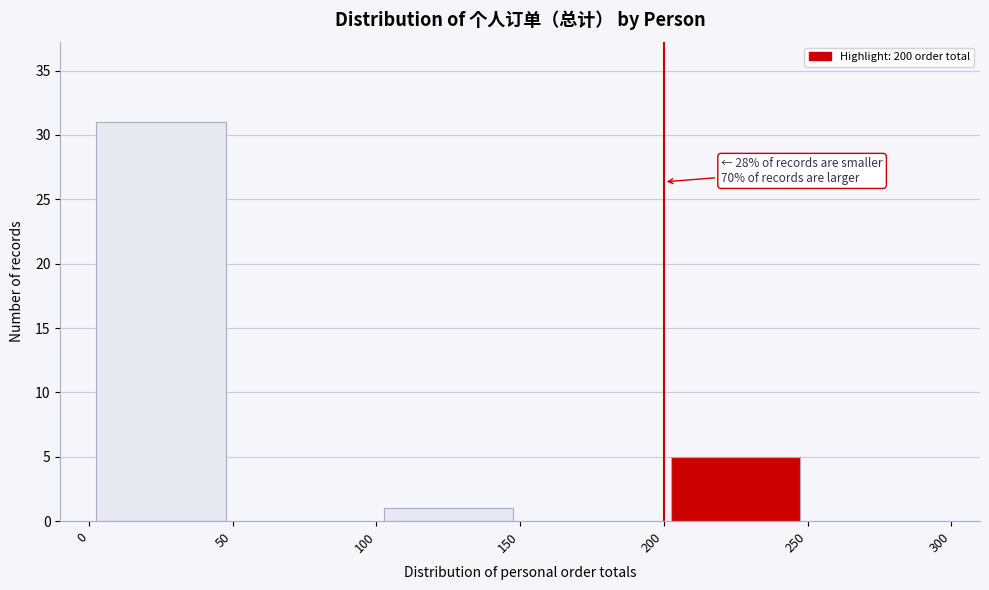

Which range on the x-axis has the tallest bar?

0 to 50